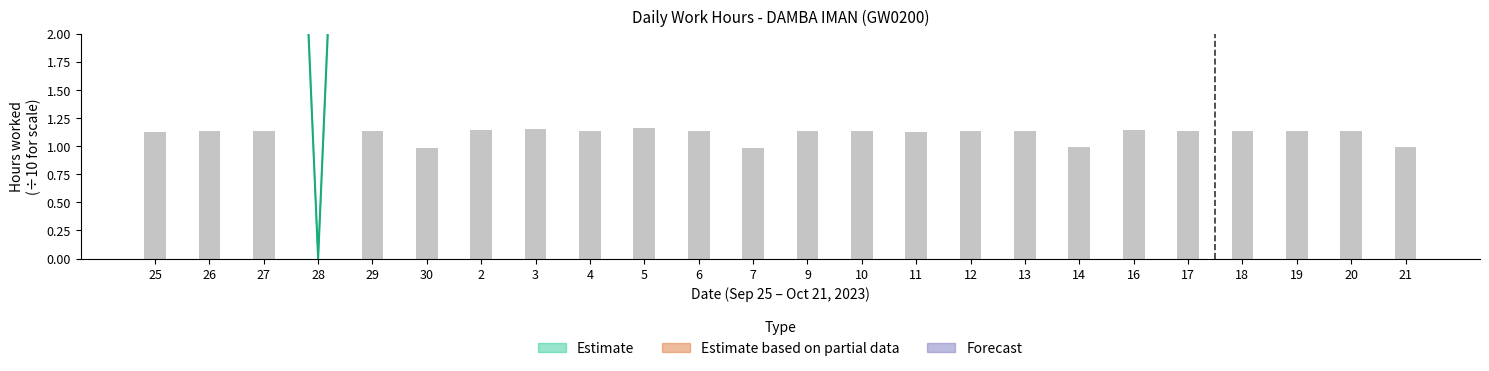

What is the label of the 21st bar from the right?

28